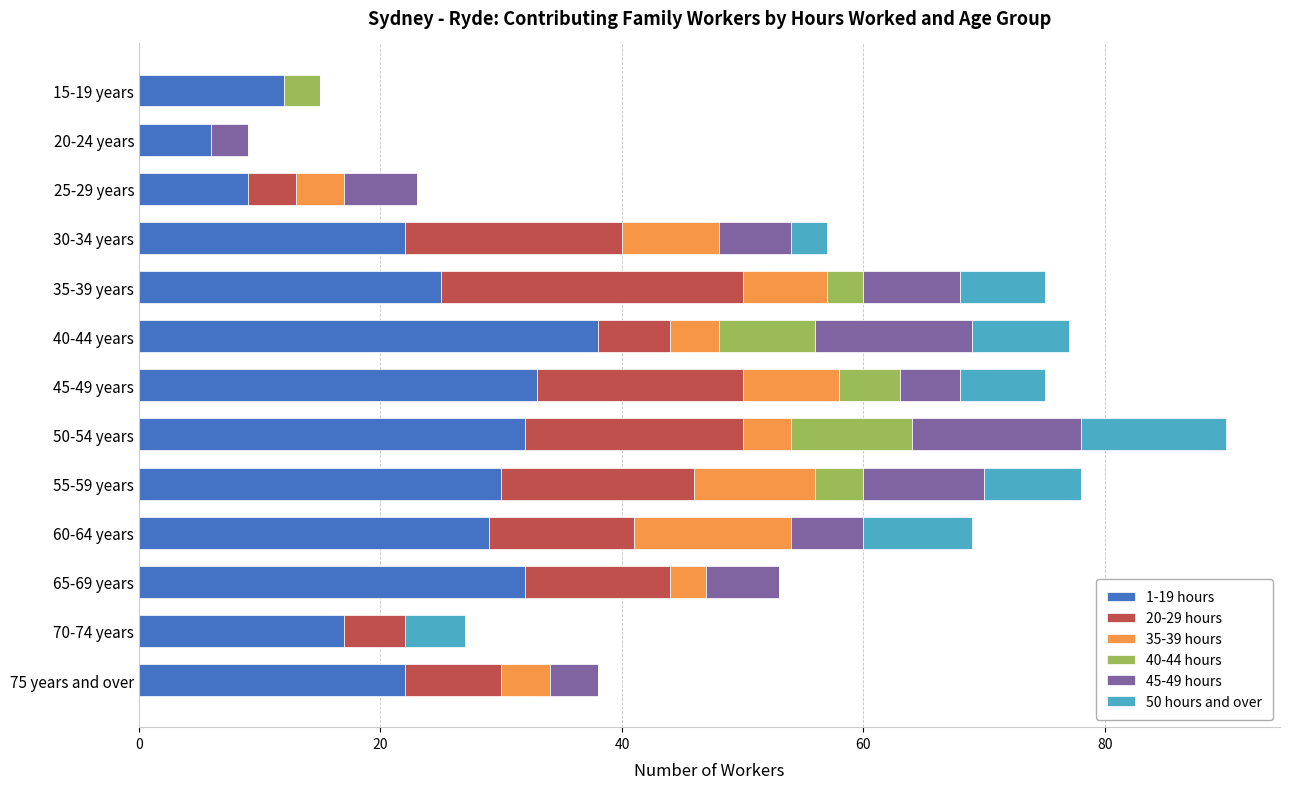

Which category has the highest value in the 1-19 hours series?

40-44 years